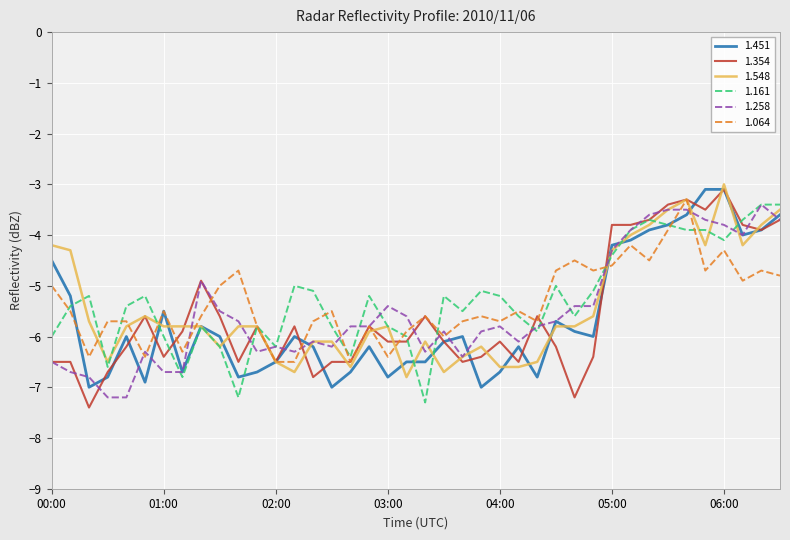

What is the maximum value for 1.064?

-3.3